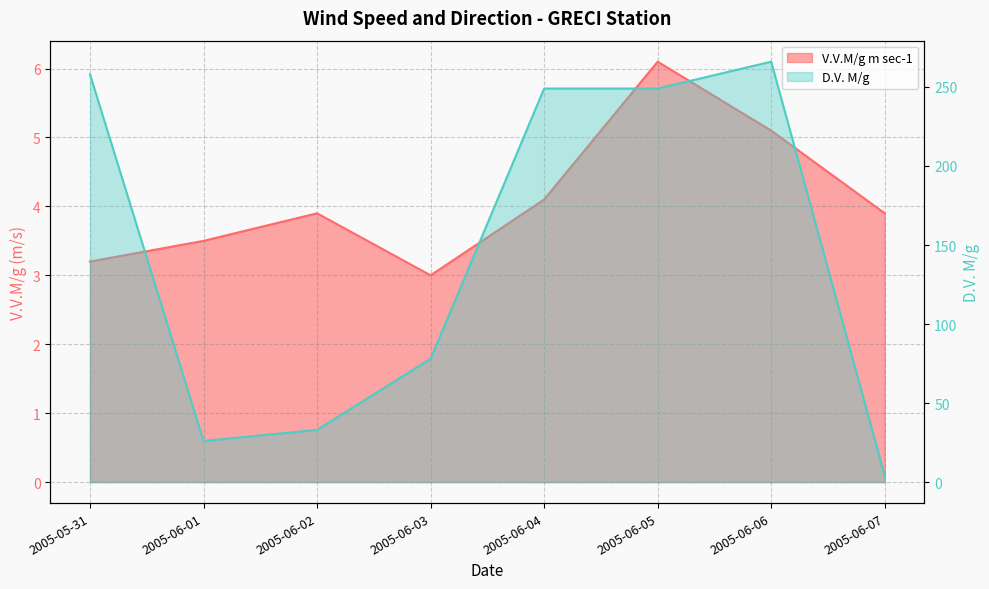

What is the difference between the V.V.M/g m sec-1 values at 2005-05-31 and 2005-06-01?

0.3